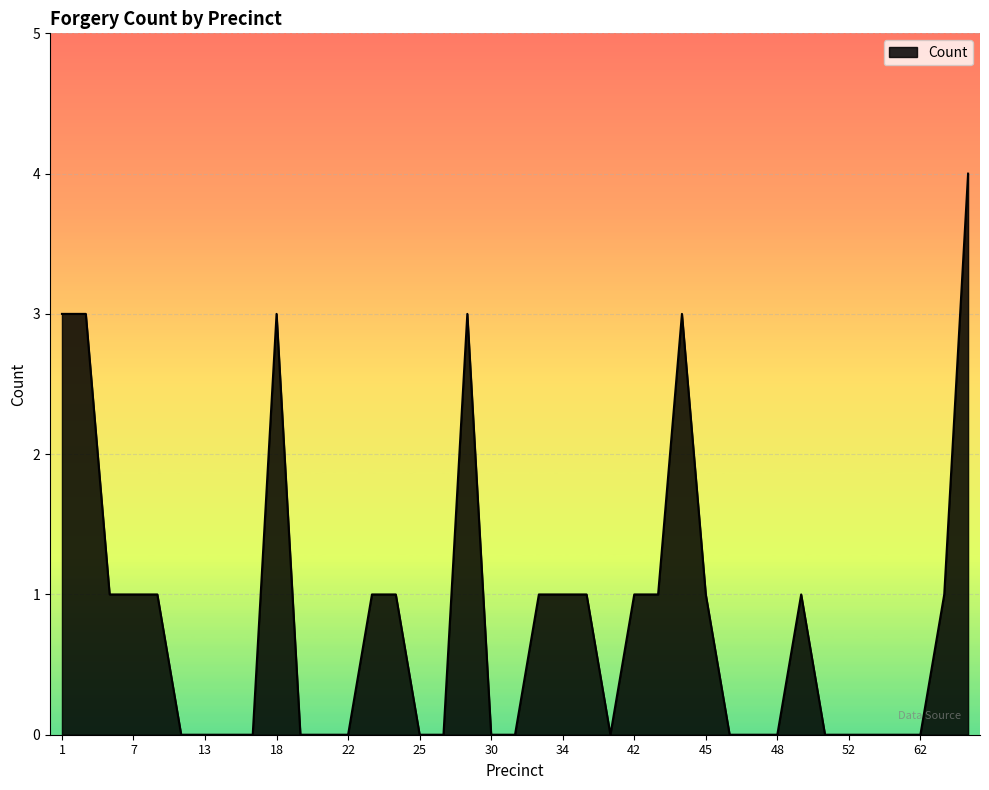

What is the difference between the maximum and minimum values?

4